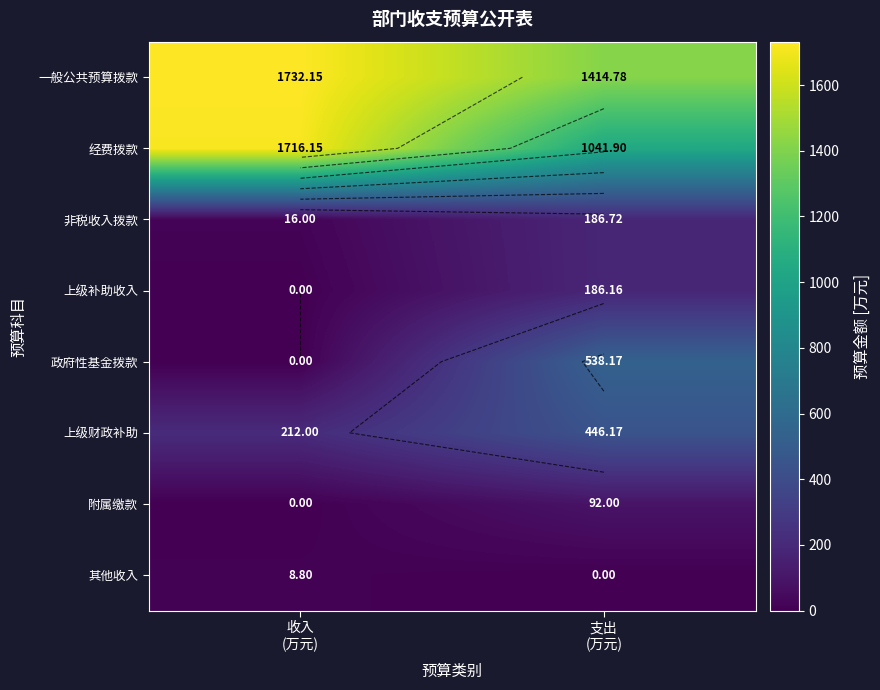

At which category does the chart reach its peak across all series?

收入
(万元)